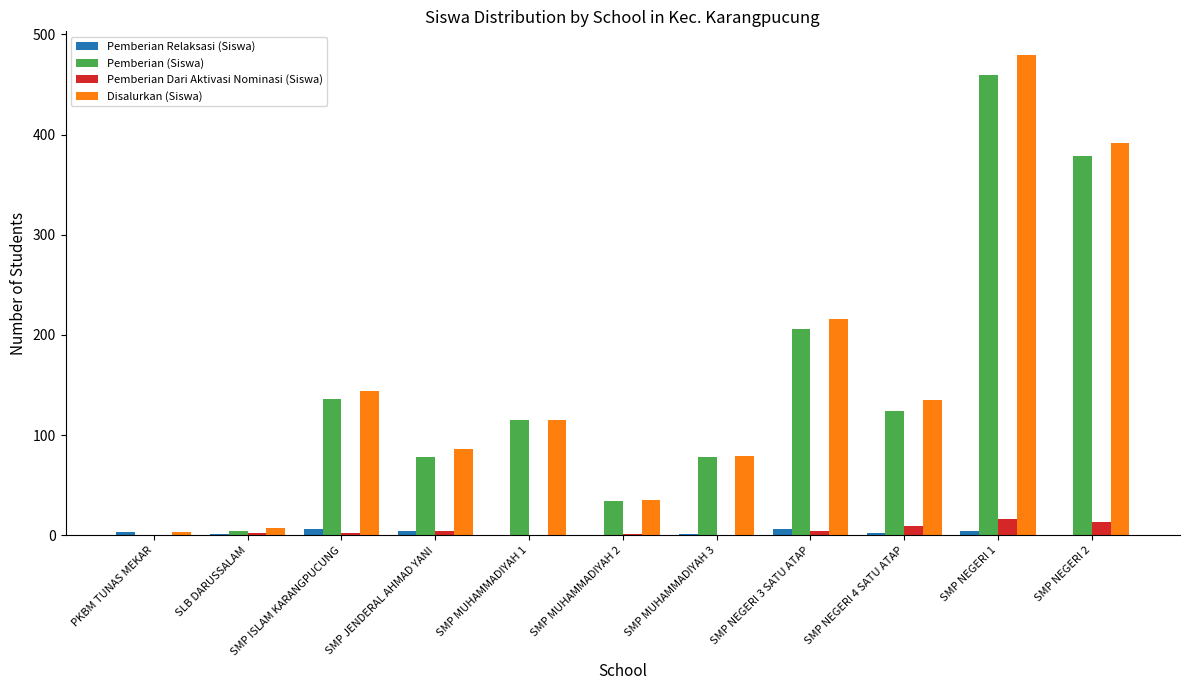

At which label is Disalurkan (Siswa) closest to 241?

SMP NEGERI 3 SATU ATAP